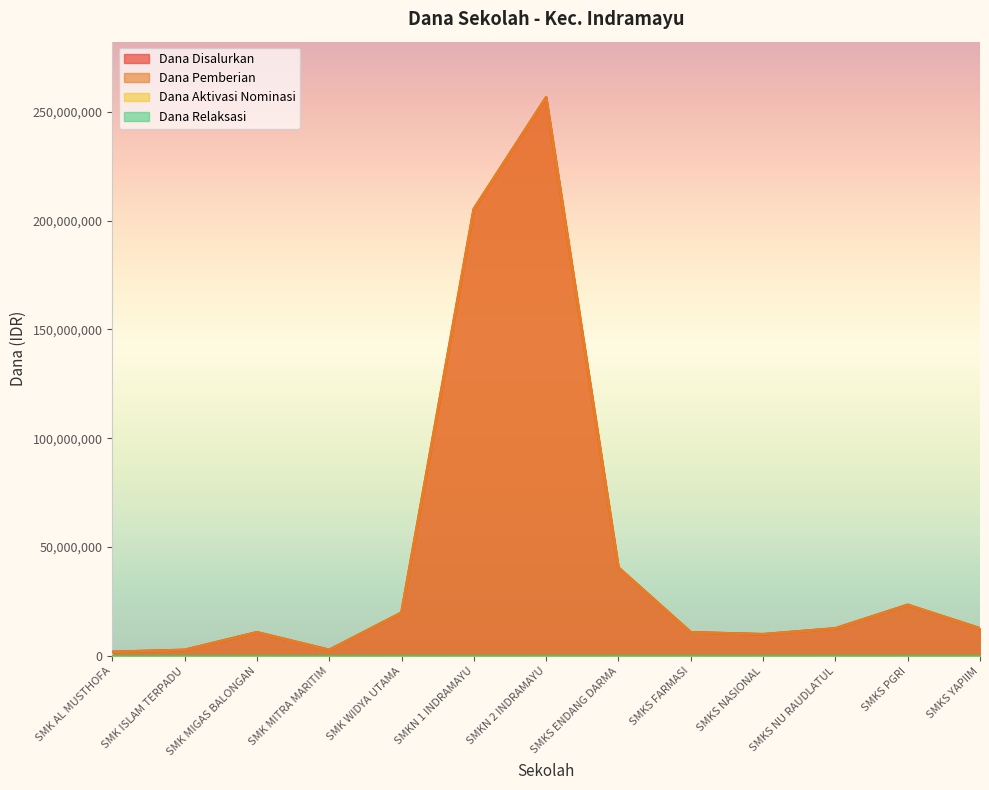

Reading right to left, what are all the values shown in this chart?

Dana Disalurkan: SMKS YAPIIM=12600000	SMKS PGRI=23400000	SMKS NU RAUDLATUL=12600000	SMKS NASIONAL=9900000	SMKS FARMASI=10800000	SMKS ENDANG DARMA=40500000	SMKN 2 INDRAMAYU=256500000	SMKN 1 INDRAMAYU=205200000	SMK WIDYA UTAMA=19800000	SMK MITRA MARITIM=2700000	SMK MIGAS BALONGAN=10800000	SMK ISLAM TERPADU=2700000	SMK AL MUSTHOFA=1800000
Dana Pemberian: SMKS YAPIIM=12600000	SMKS PGRI=23400000	SMKS NU RAUDLATUL=12600000	SMKS NASIONAL=9900000	SMKS FARMASI=10800000	SMKS ENDANG DARMA=40500000	SMKN 2 INDRAMAYU=256500000	SMKN 1 INDRAMAYU=205200000	SMK WIDYA UTAMA=19800000	SMK MITRA MARITIM=2700000	SMK MIGAS BALONGAN=10800000	SMK ISLAM TERPADU=2700000	SMK AL MUSTHOFA=1800000